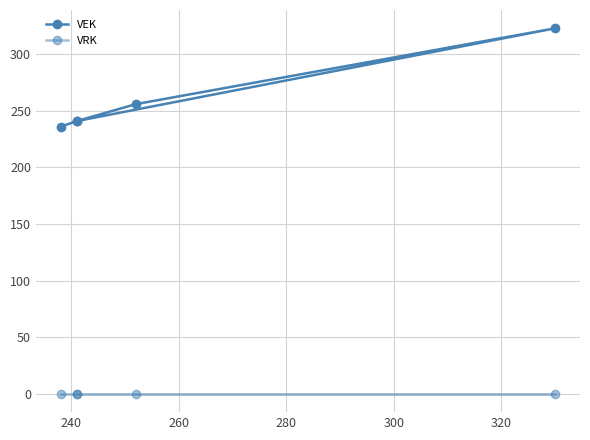

What is the highest value of the VEK series?

323